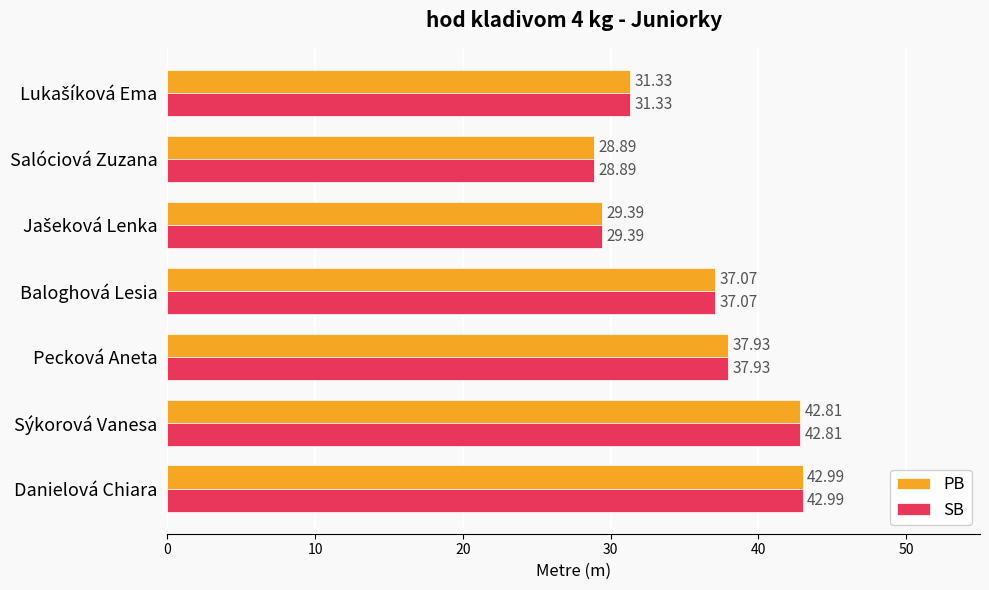

What is the difference between the second highest and second lowest values in the PB series?

13.4